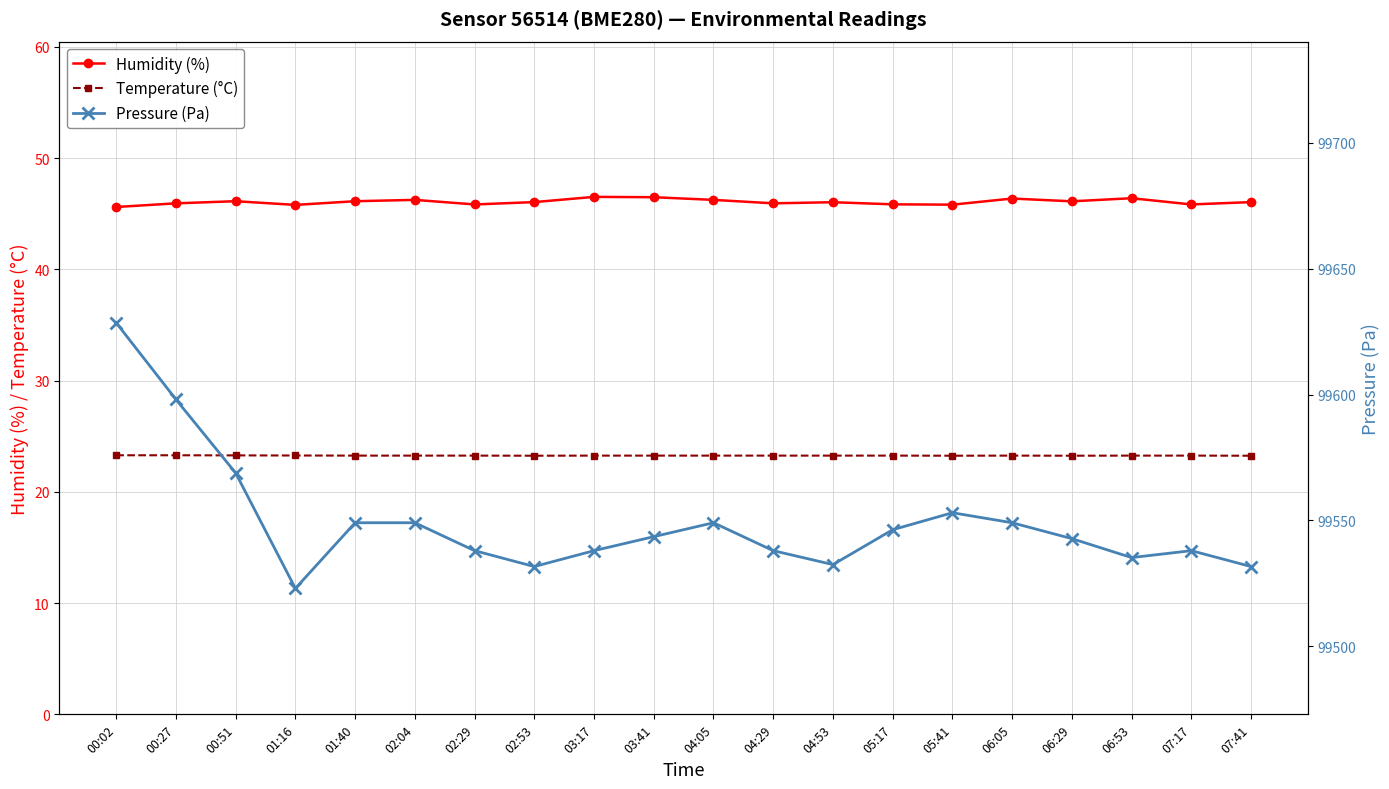

Is it true that Pressure (Pa) equals 99628.5 at 00:02?

True